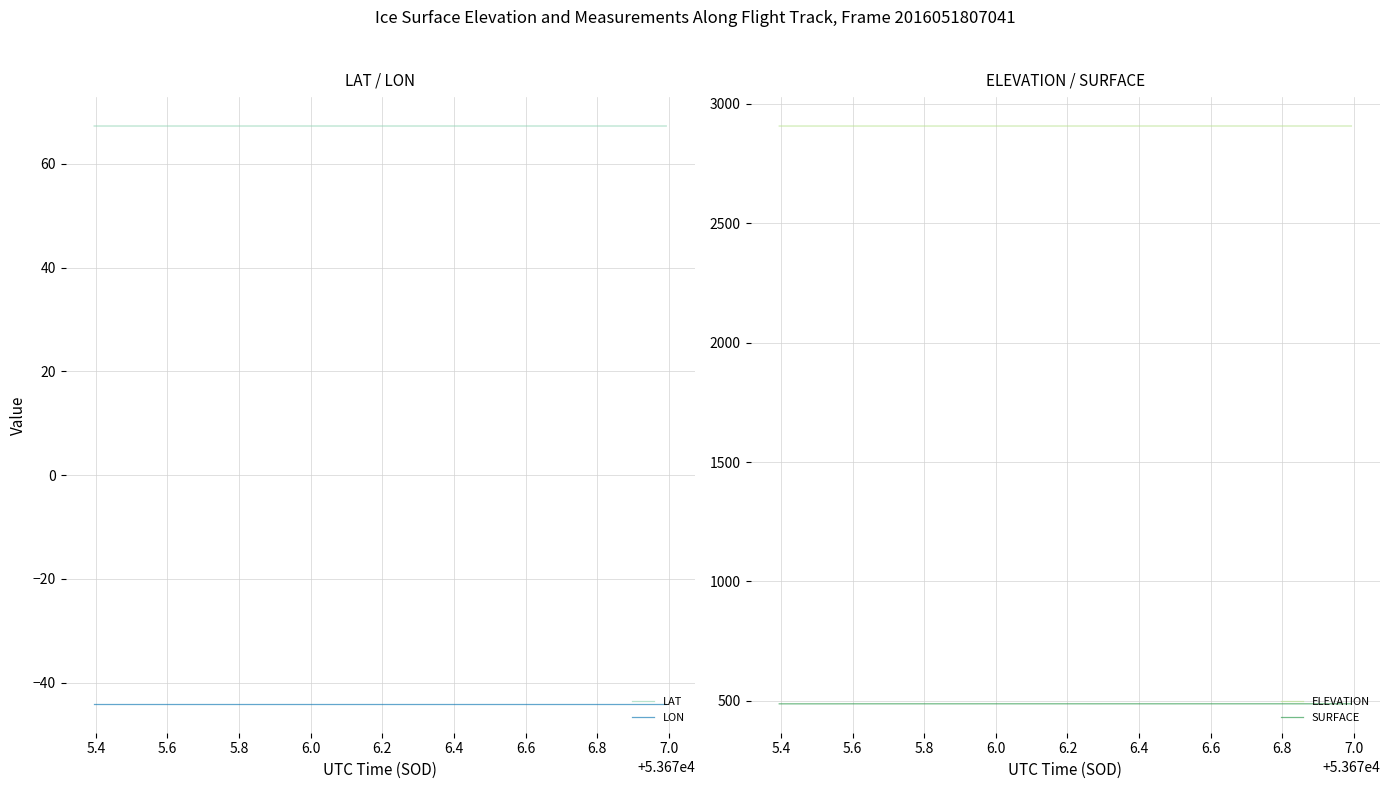

What is the average value of the LON series?

-44.1